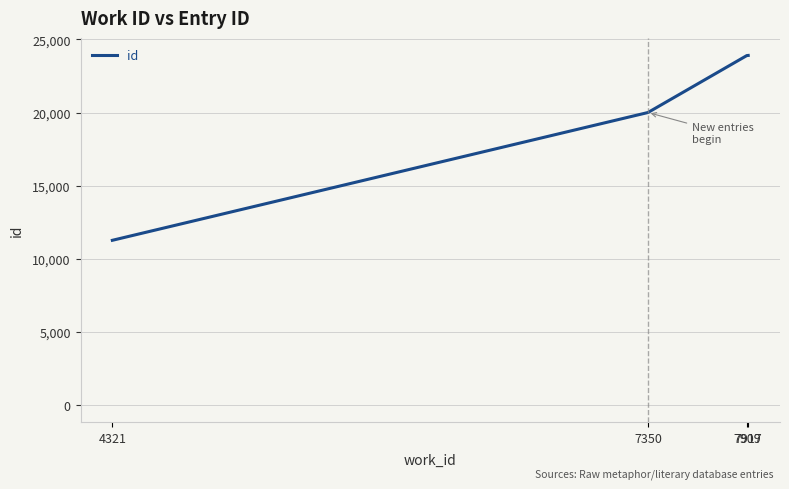

True or false: there are more than 1 points higher than both neighbors.

False